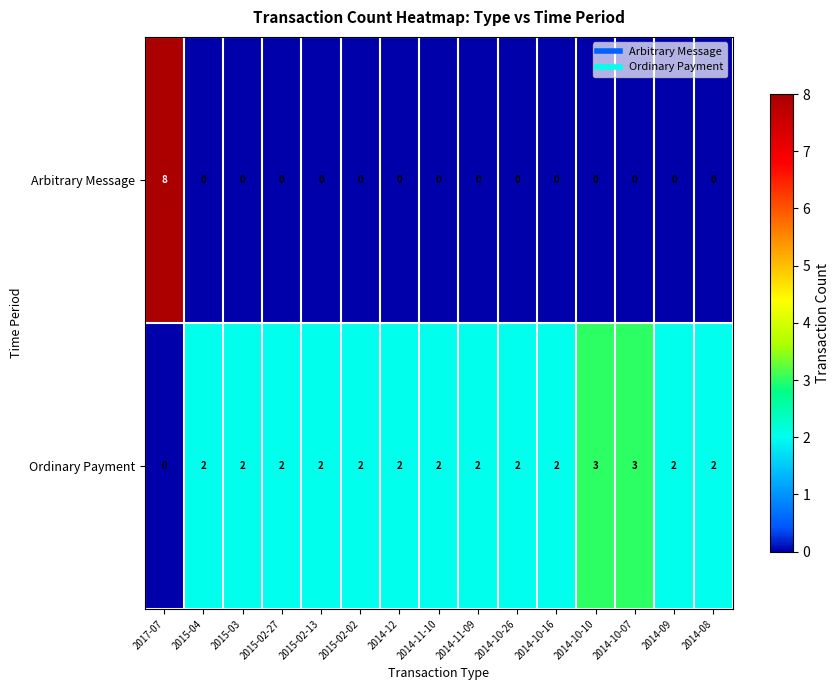

What is the spread (max minus min) of values at 2014-08?

2